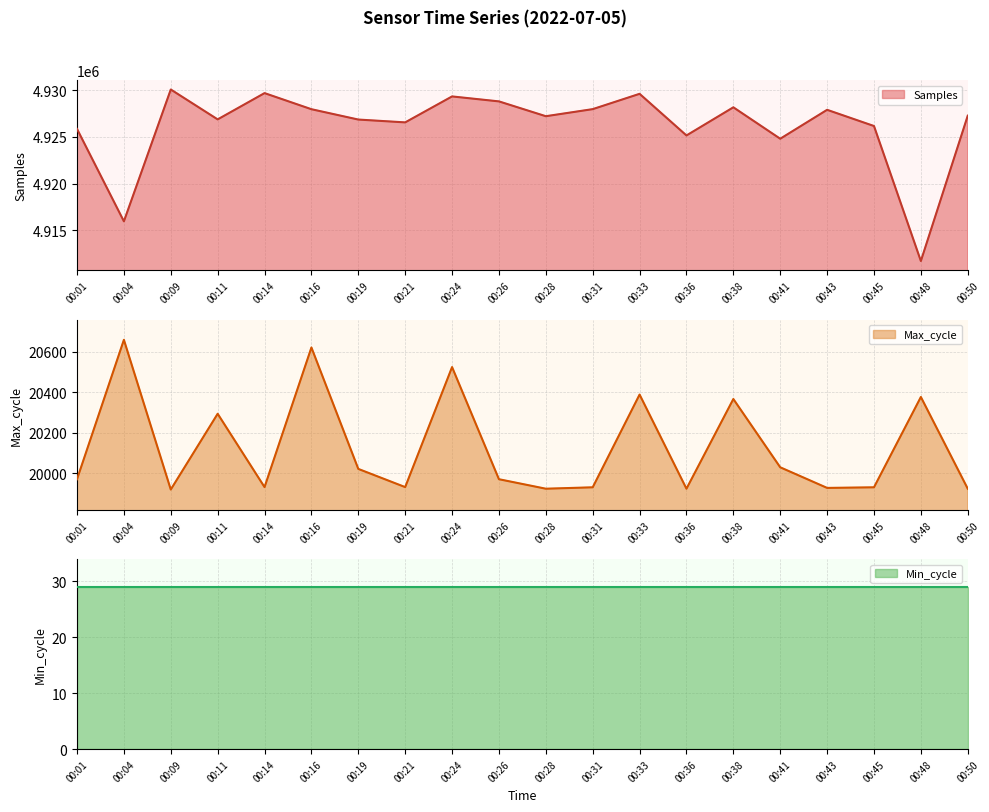

The value of Samples at 00:31 is 4927989. True or false?

True